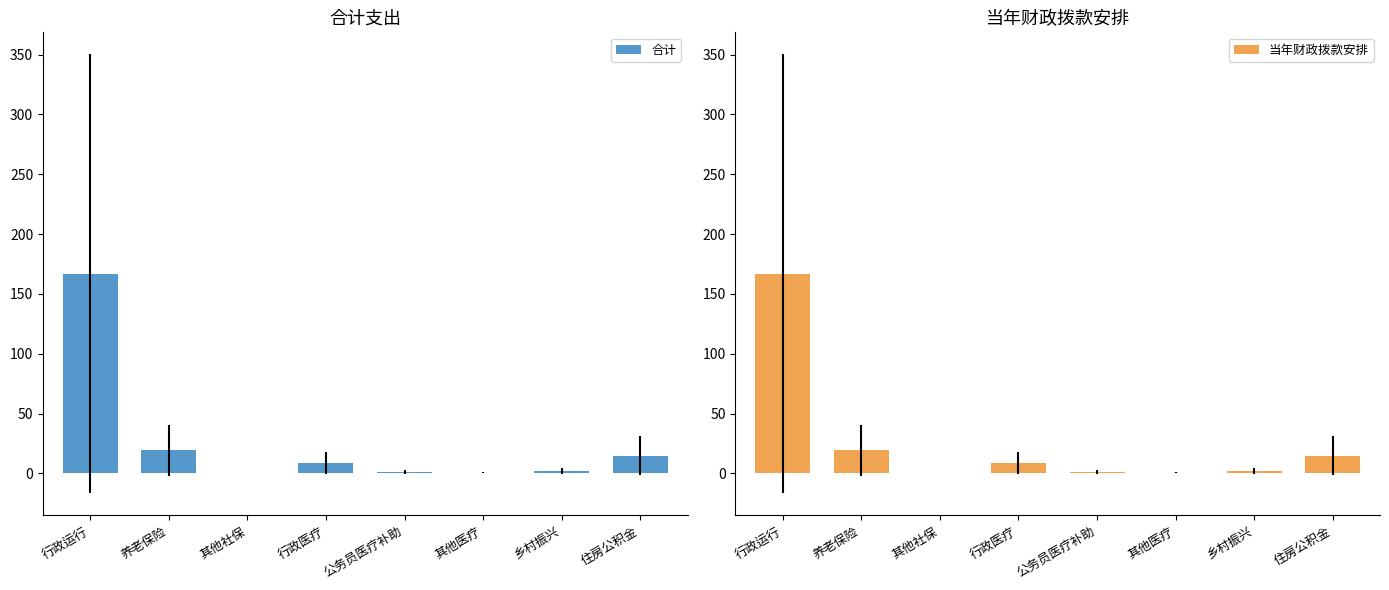

Is the value of 当年财政拨款安排 at 养老保险 greater than the value of 合计 at 其他社保?

Yes